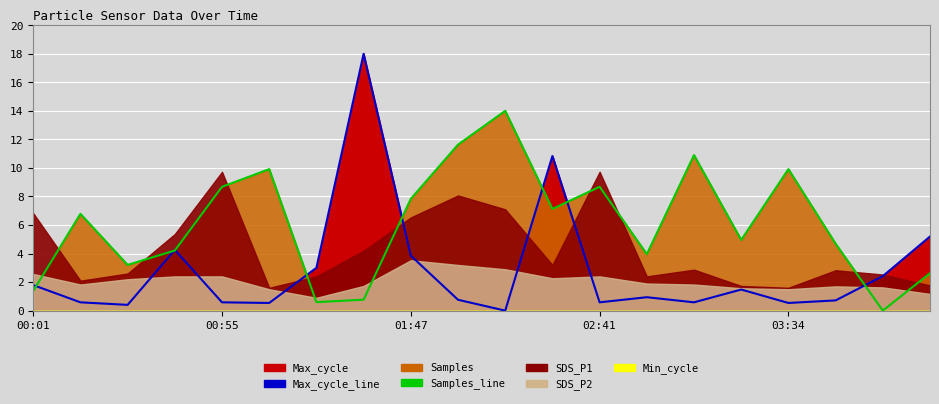

How many values in Samples_line are above zero?

19